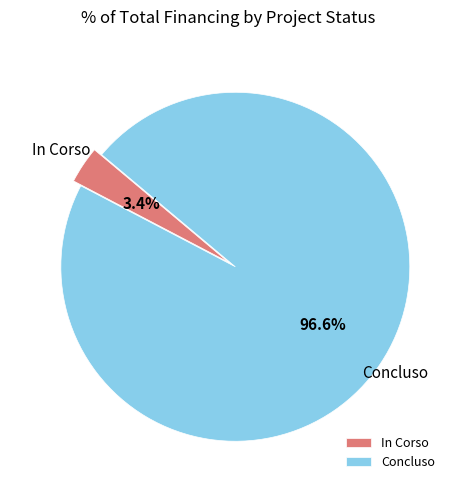

To the nearest percent, what is the average slice percentage?

50%